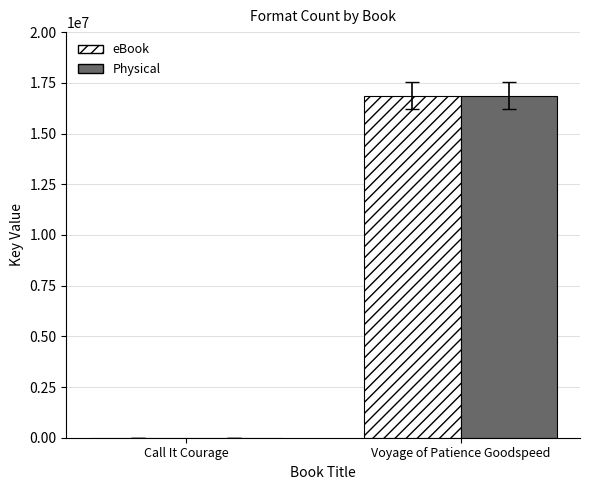

The Physical series shows 27037483 at Voyage of Patience Goodspeed. True or false?

False